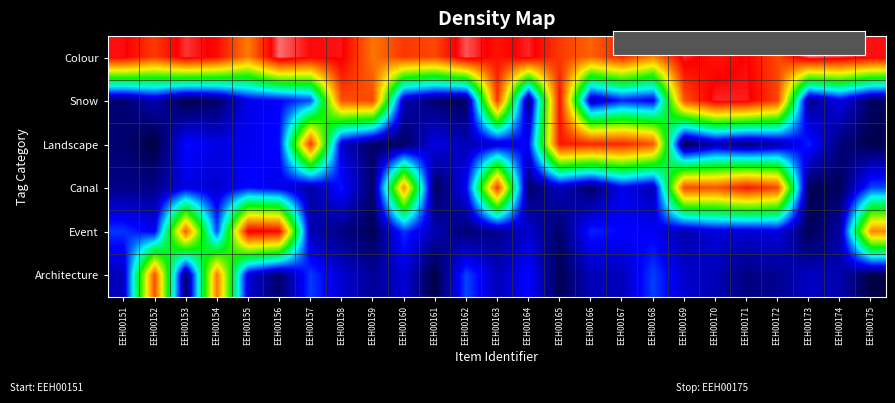

At which category is the sum across all series the highest?

EEH00163